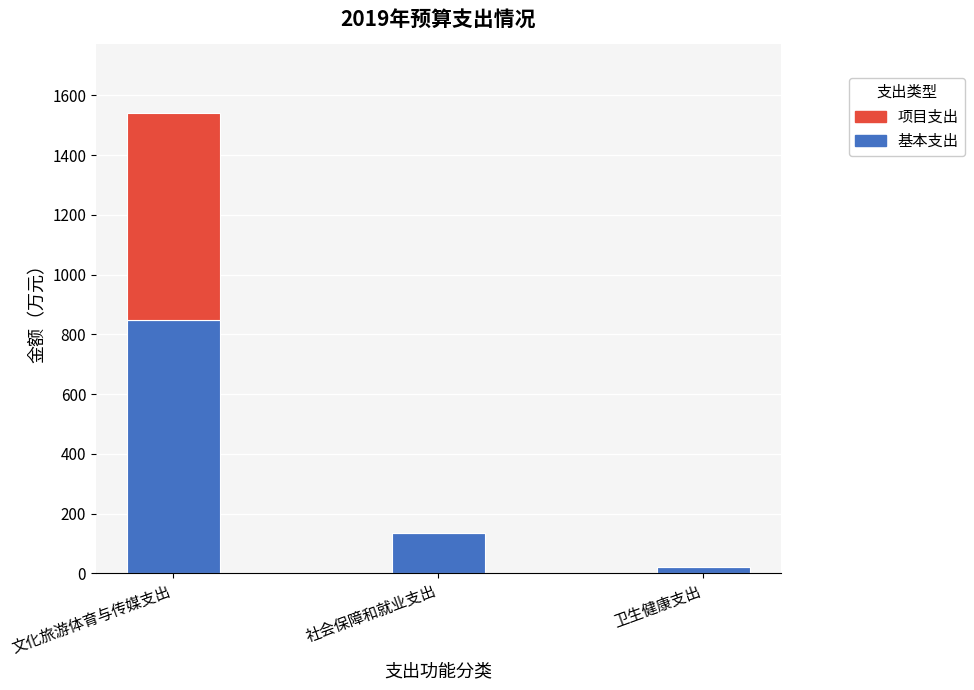

Are the bars horizontal?

No